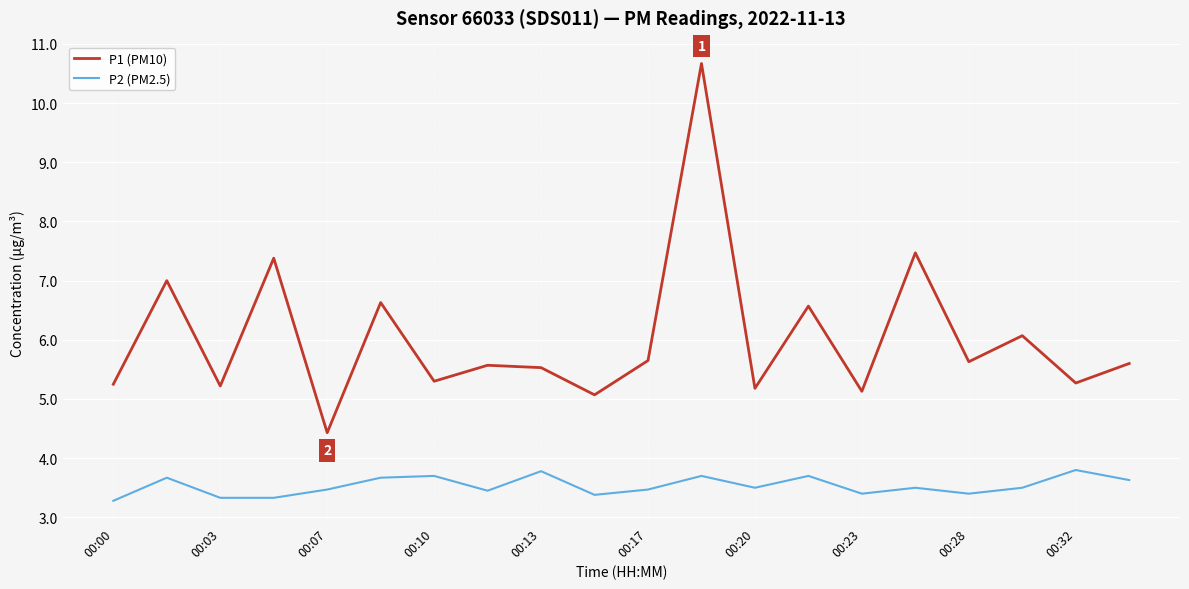

Rank the series by their maximum value, from highest to lowest.

P1 (PM10), P2 (PM2.5)